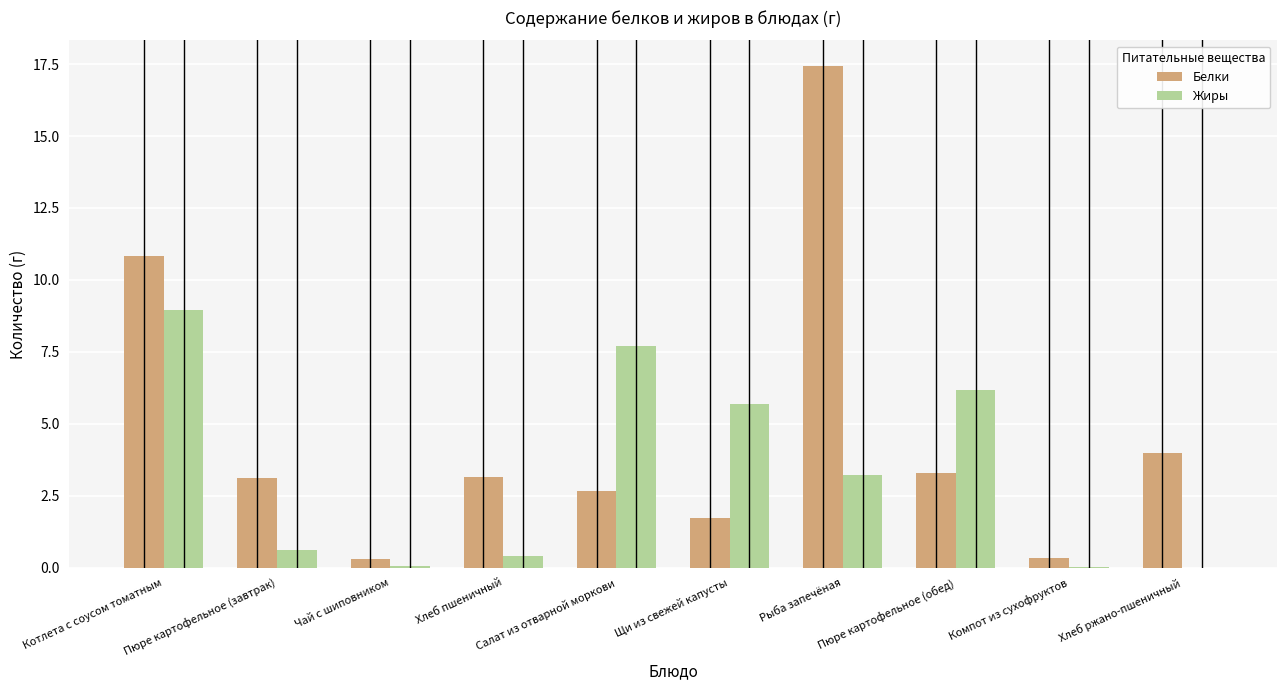

Which series has the largest total across all categories?

Белки